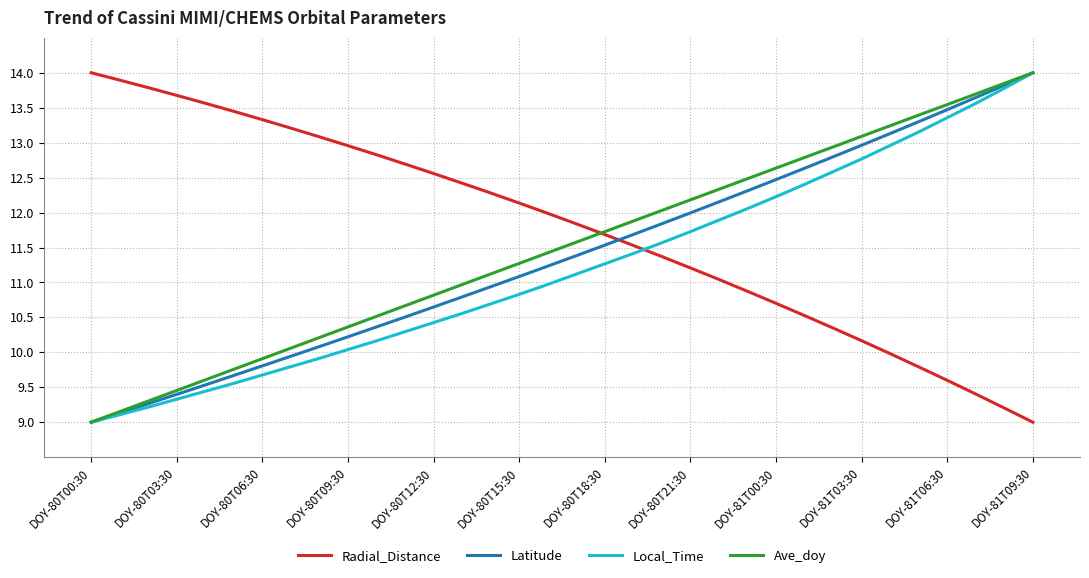

What is the difference between the second highest and second lowest values in the Latitude series?

4.7